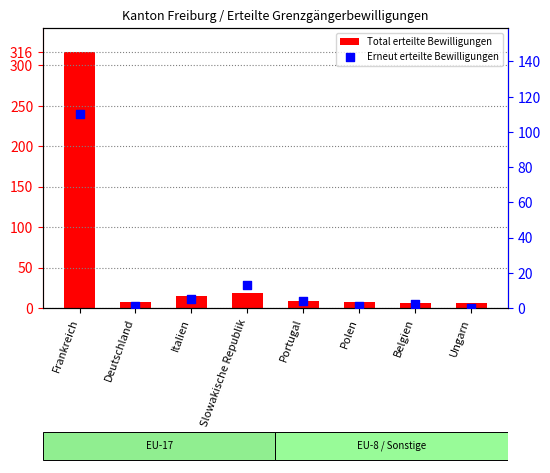

At which category is the sum across all series the highest?

Frankreich